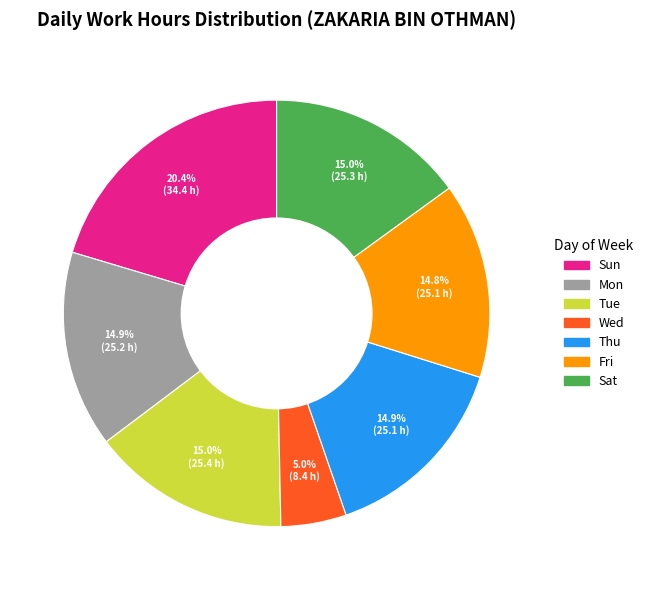

Is there a majority slice in this chart?

No